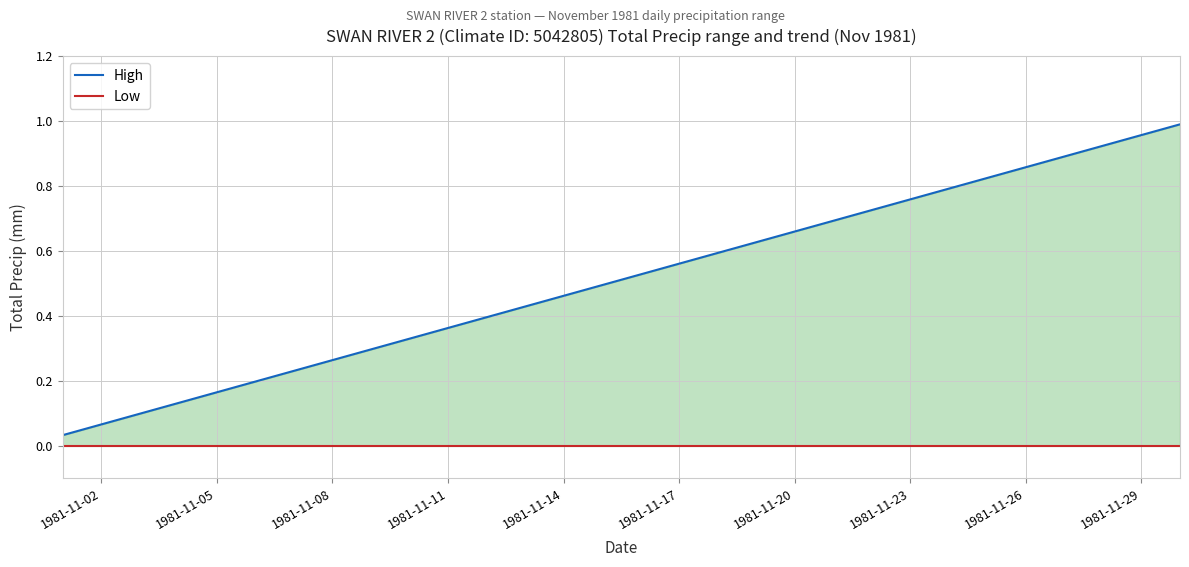

How many distinct data groups are displayed?

2